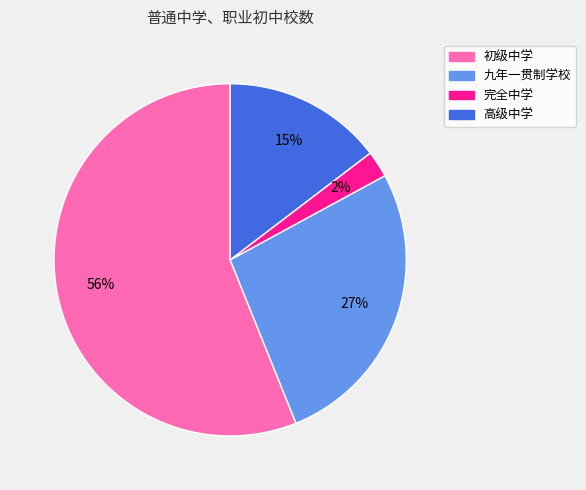

To the nearest percent, what is the difference between the 完全中学 and 初级中学 slice percentages?

54%